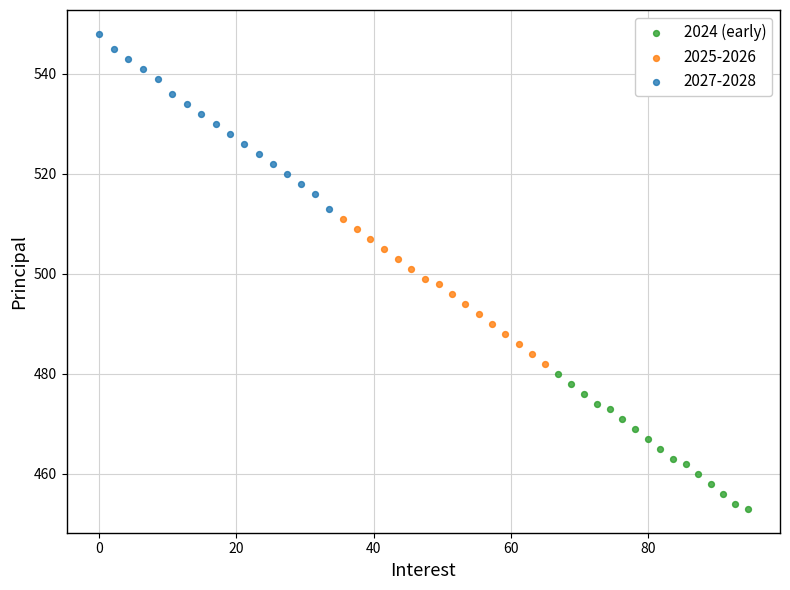

Which series contains the highest Y value?

2027-2028